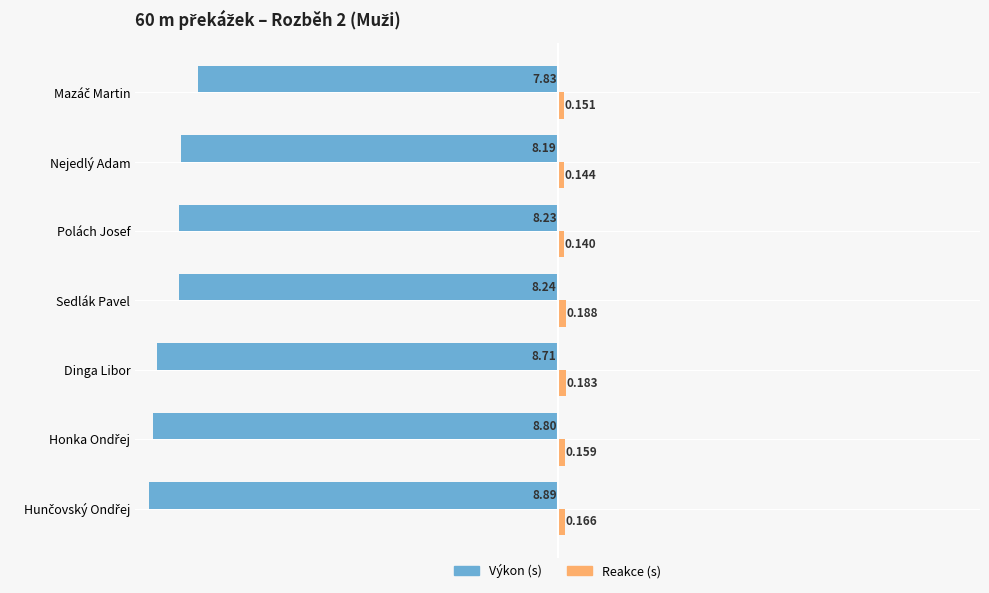

Which label corresponds to the largest value in the chart?

Sedlák Pavel